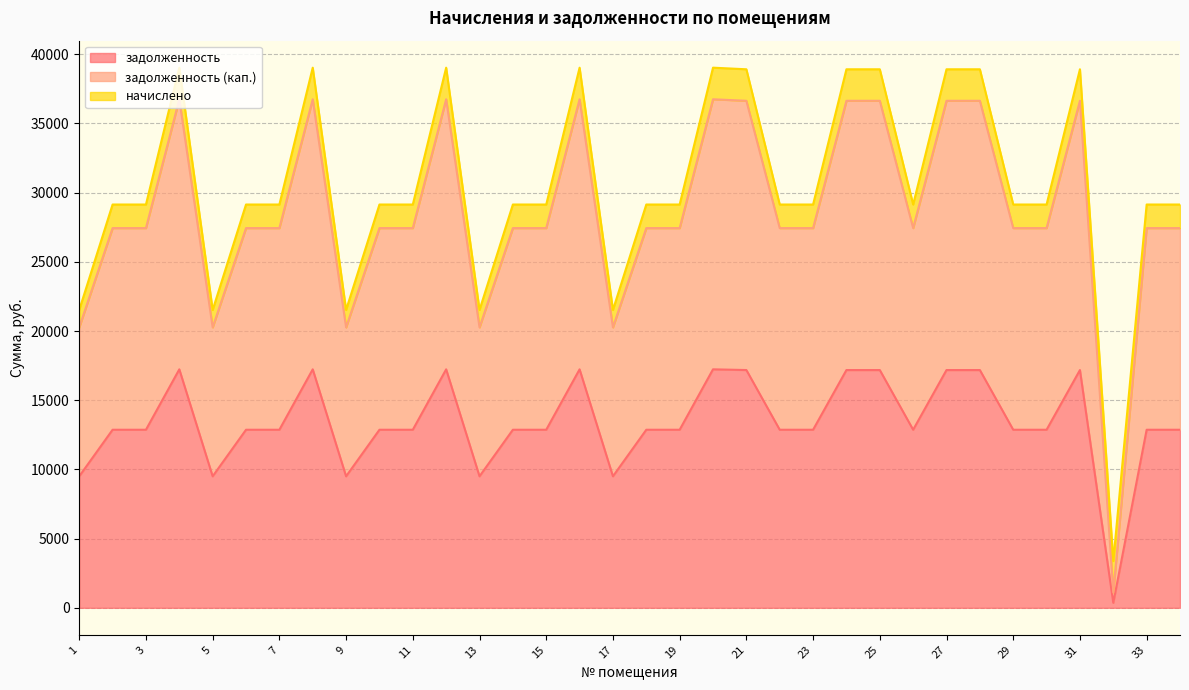

The задолженность (кап.) series shows 36635.8 at 25. True or false?

True